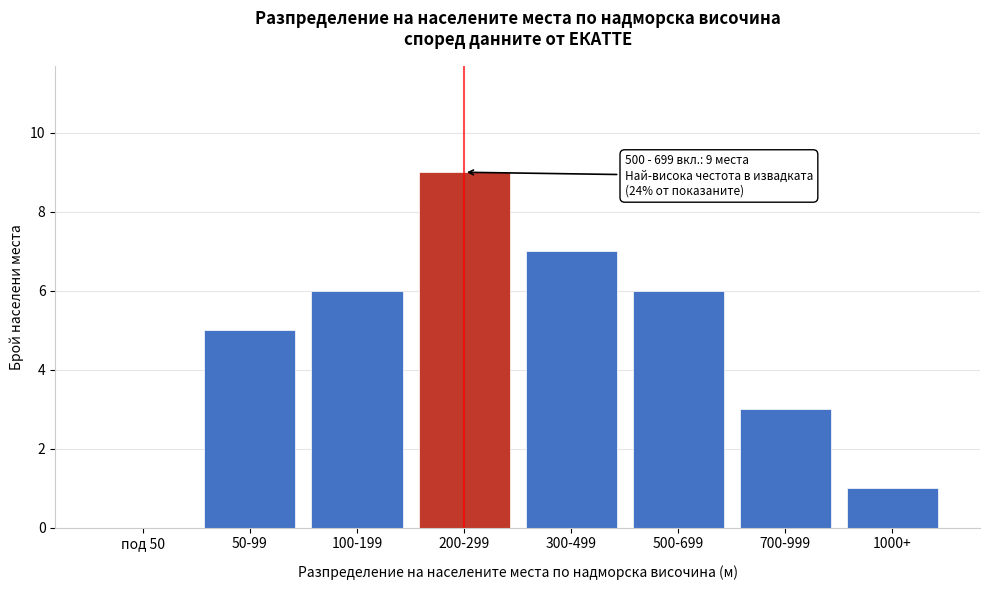

Reading left to right, what are all the values shown in this chart?

под 50=0	50-99=5	100-199=6	200-299=9	300-499=7	500-699=6	700-999=3	1000+=1